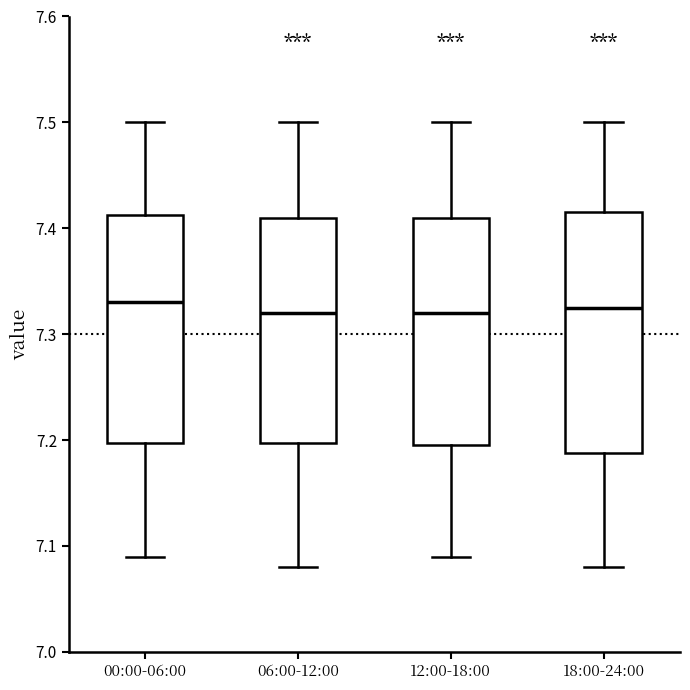

Reading left to right, read every box against the y-axis: the position of its median line, the range the box covers, and the ends of its whiskers. The values are not printed on the chart, so give them approximately, as read against the axis.

00:00-06:00: median 7.33, box 7.20 to 7.41, whiskers 7.09 to 7.50
06:00-12:00: median 7.32, box 7.20 to 7.41, whiskers 7.08 to 7.50
12:00-18:00: median 7.32, box 7.20 to 7.41, whiskers 7.09 to 7.50
18:00-24:00: median 7.33, box 7.19 to 7.42, whiskers 7.08 to 7.50